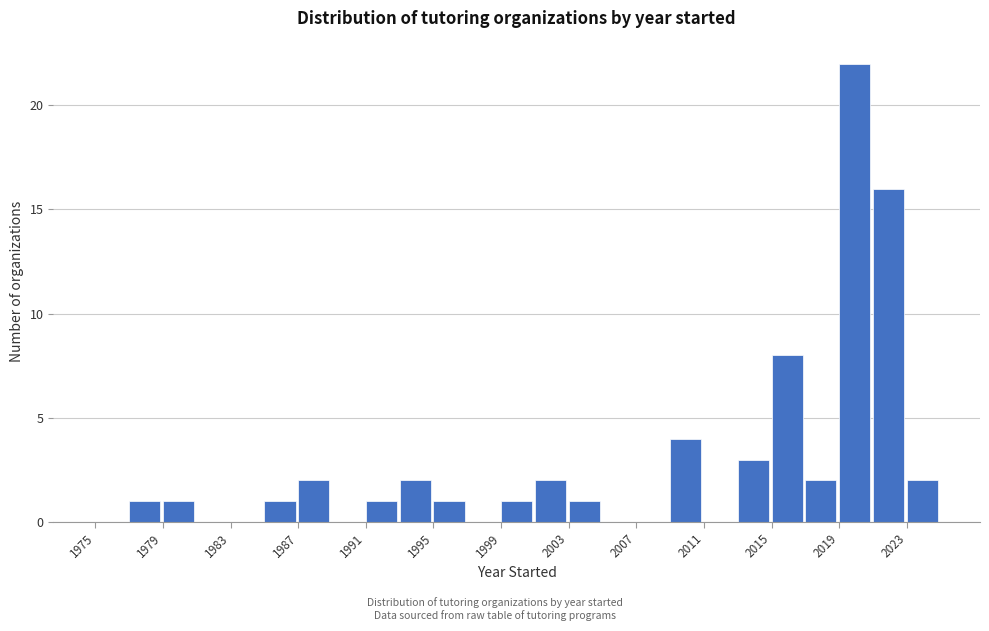

What is the height of the bar covering 2009 to 2011 on the x-axis? The values are not printed on the chart, so give them approximately, as read against the axis.

4